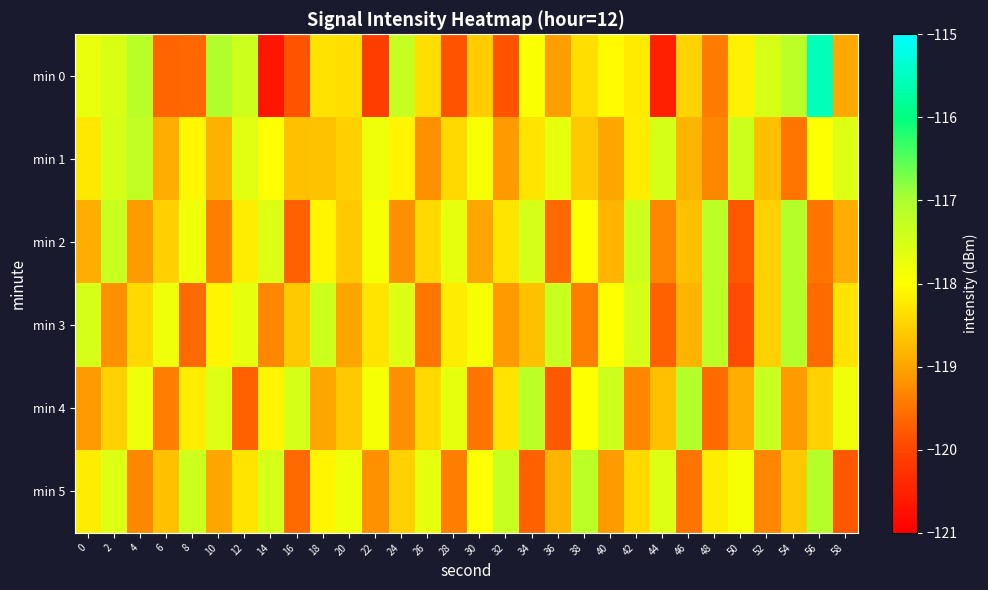

At 32, list the series in order from smallest to largest.

min 0, min 1, min 3, min 2, min 4, min 5